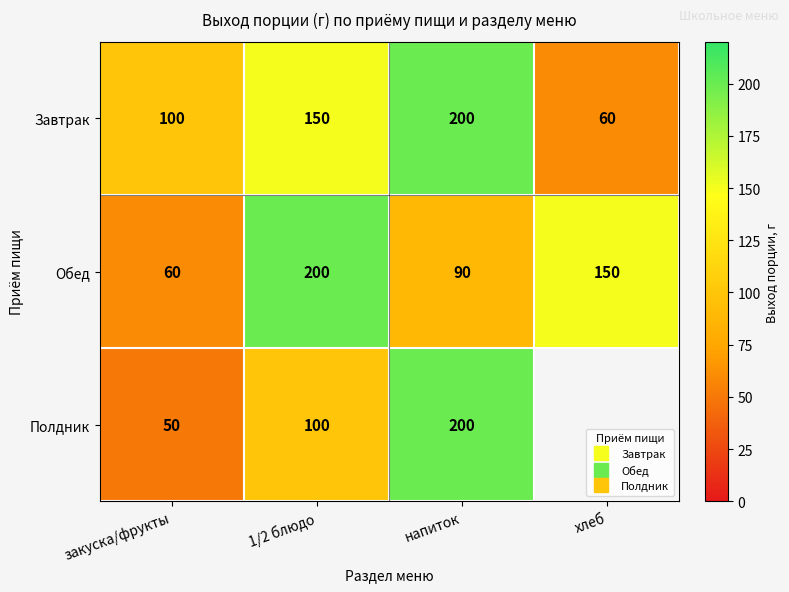

What is the total value across all series at напиток?

490.0